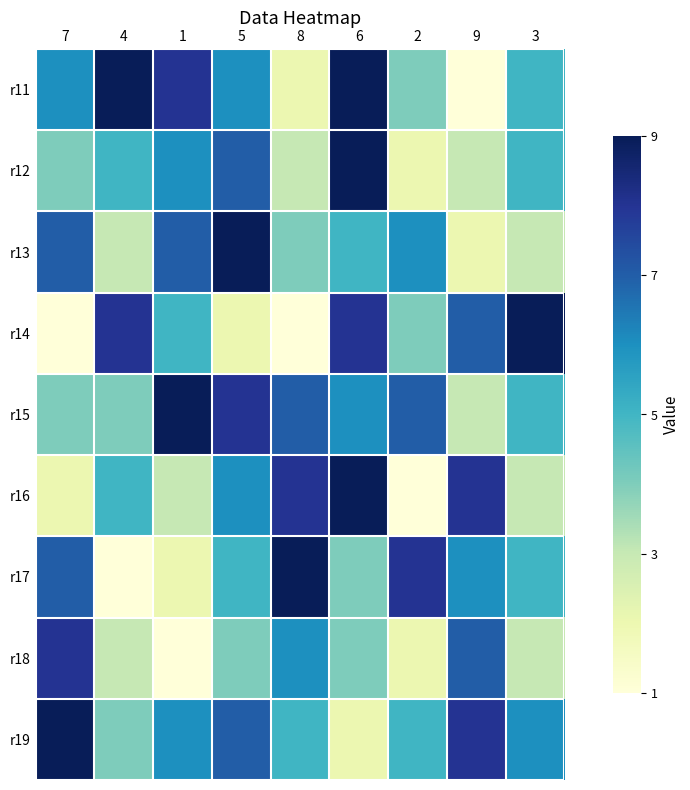

Reading left to right, extract all data points from this chart.

r11: 7=6	4=9	1=8	5=6	8=2	6=9	2=4	9=1	3=5
r12: 7=4	4=5	1=6	5=7	8=3	6=9	2=2	9=3	3=5
r13: 7=7	4=3	1=7	5=9	8=4	6=5	2=6	9=2	3=3
r14: 7=1	4=8	1=5	5=2	8=1	6=8	2=4	9=7	3=9
r15: 7=4	4=4	1=9	5=8	8=7	6=6	2=7	9=3	3=5
r16: 7=2	4=5	1=3	5=6	8=8	6=9	2=1	9=8	3=3
r17: 7=7	4=1	1=2	5=5	8=9	6=4	2=8	9=6	3=5
r18: 7=8	4=3	1=1	5=4	8=6	6=4	2=2	9=7	3=3
r19: 7=9	4=4	1=6	5=7	8=5	6=2	2=5	9=8	3=6